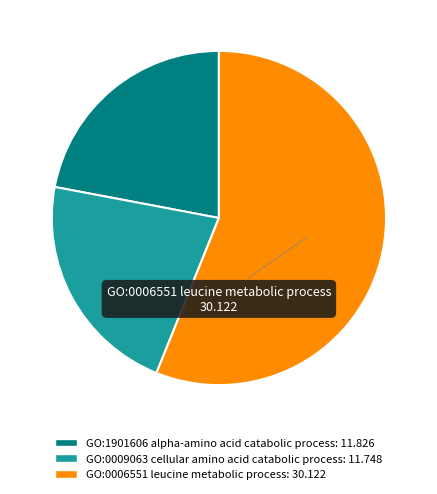

Is GO:0006551 leucine metabolic process the majority of the pie?

Yes